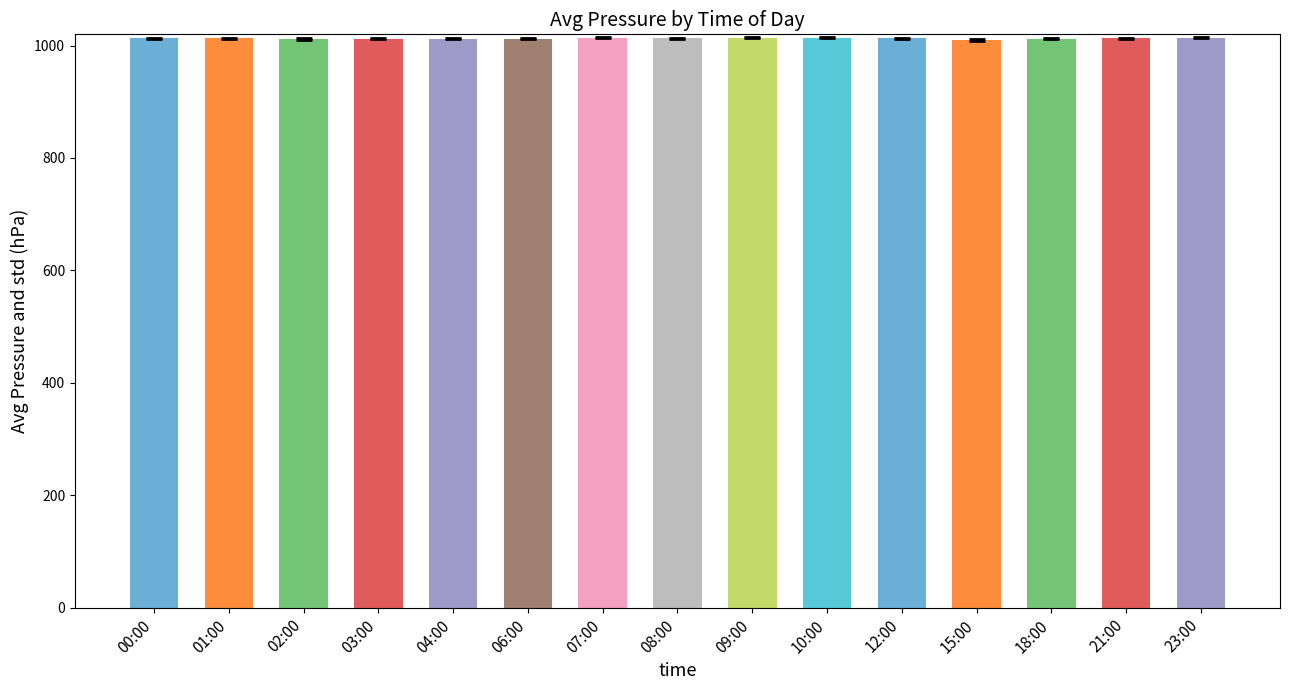

What is the maximum value shown in the chart?

1014